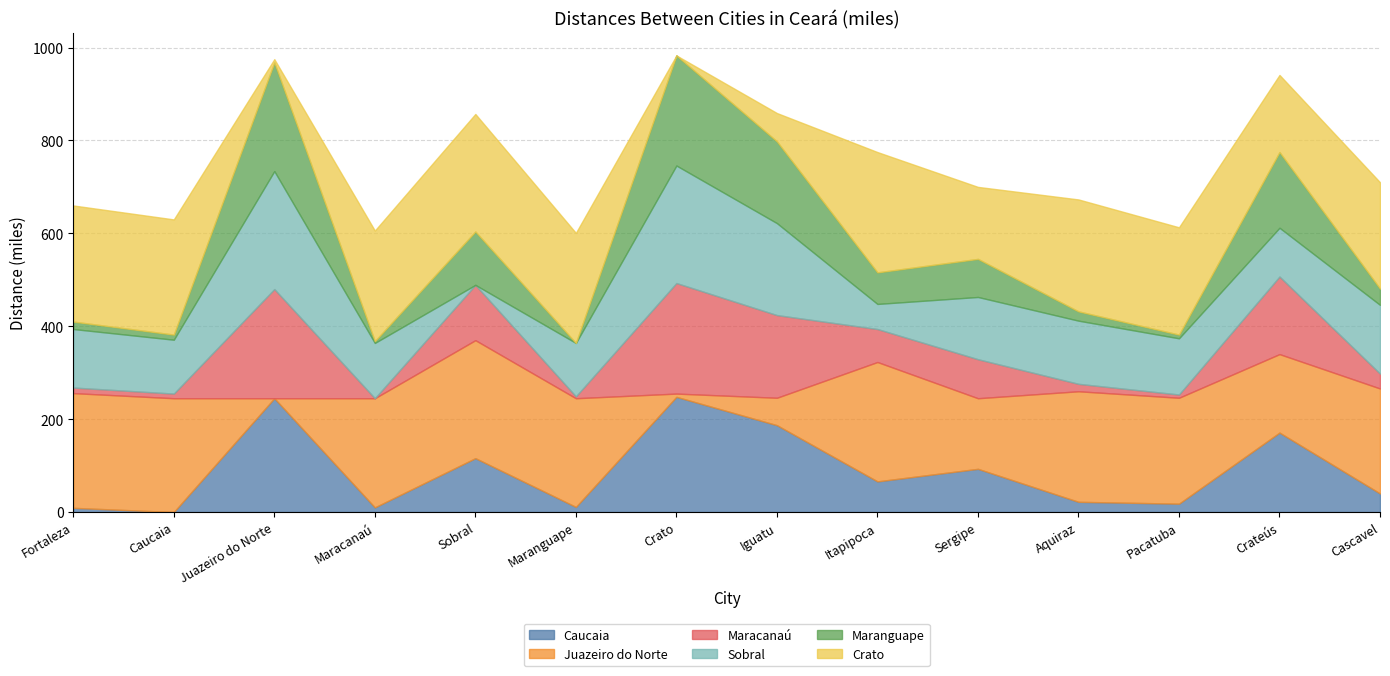

Rank the series by their maximum value, from highest to lowest.

Crato, Juazeiro do Norte, Sobral, Caucaia, Maracanaú, Maranguape